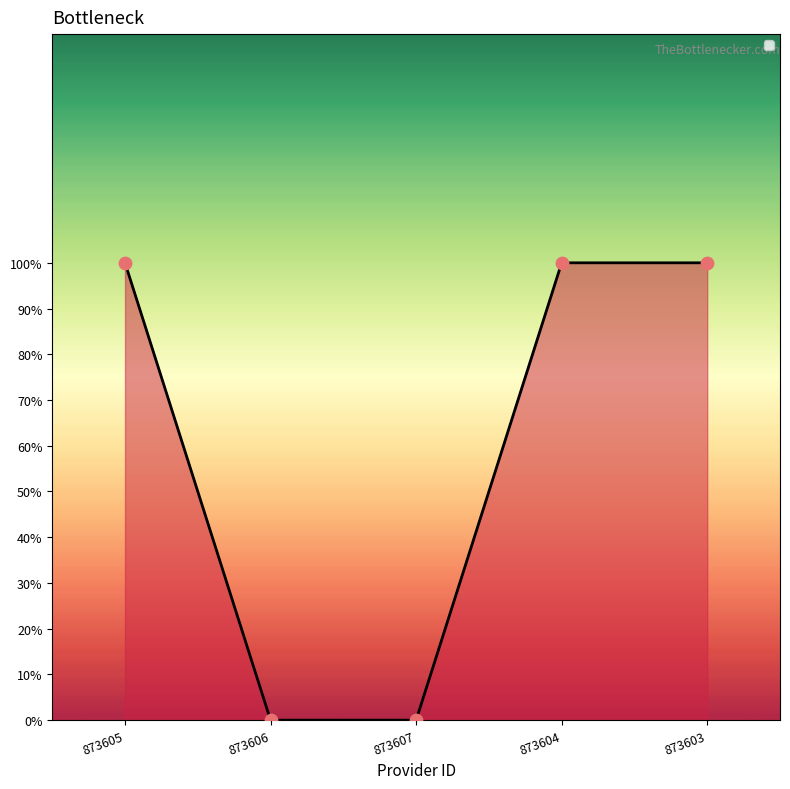

Which has a higher value, 873605 or 873606?

873605